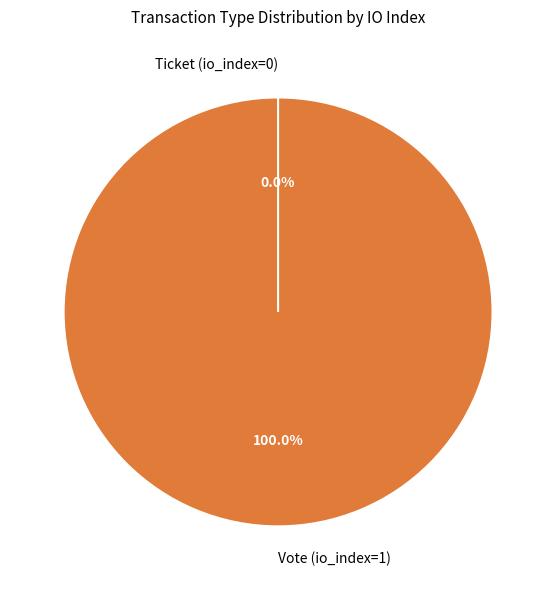

The Vote (io_index=1) slice represents 99% of the pie. True or false?

False